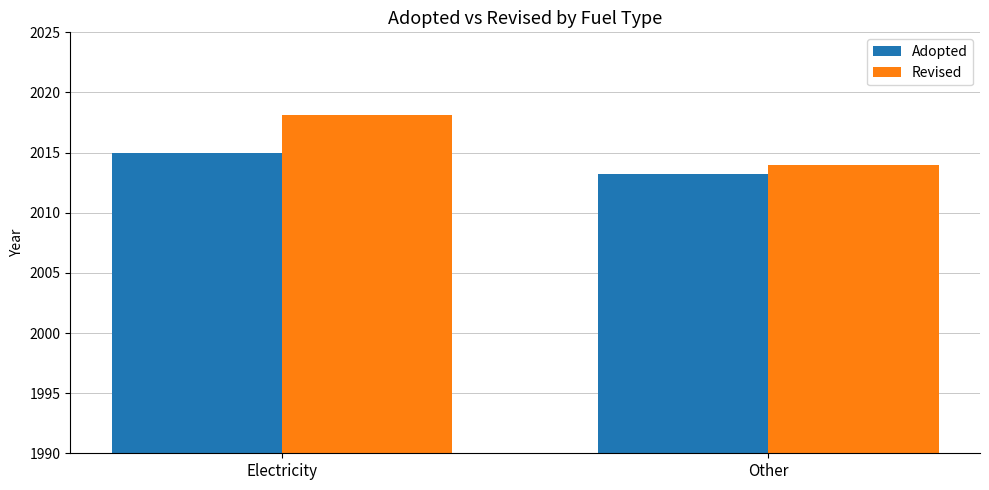

Where does the Revised series first go above 2018?

Electricity